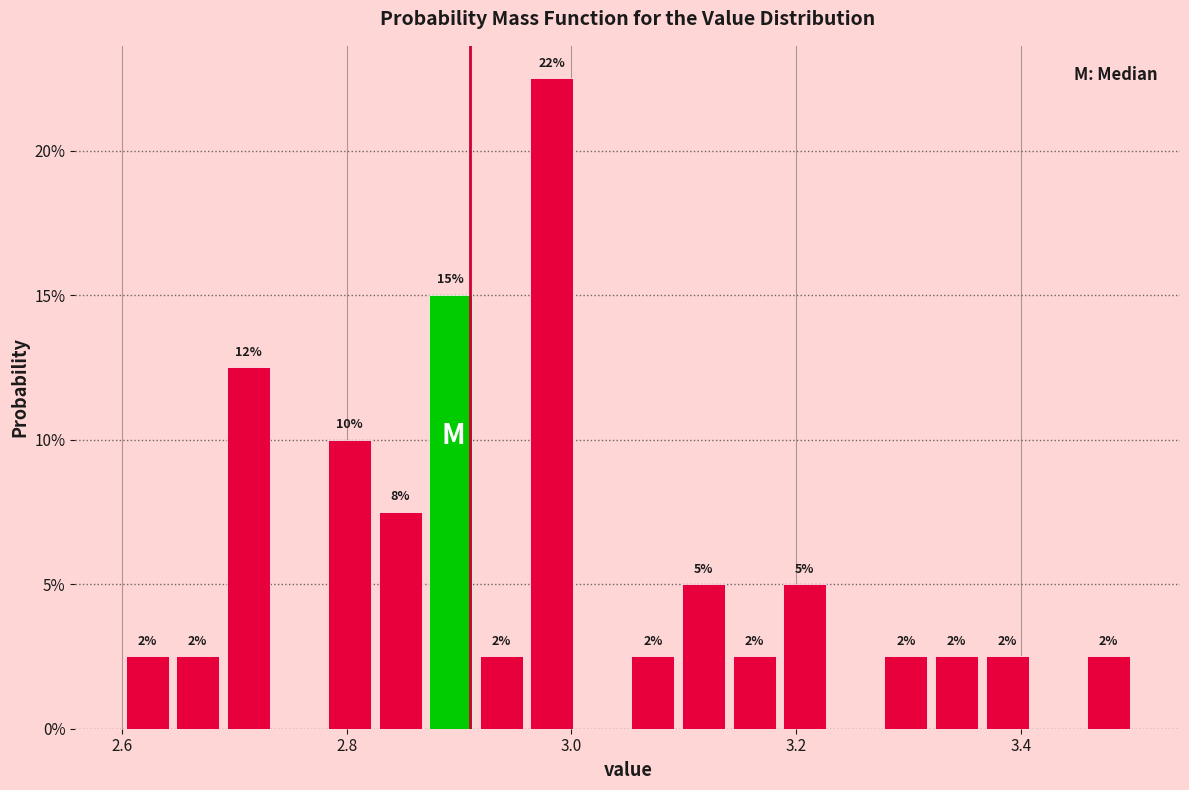

Around what value on the x-axis is the tallest bar? Give the approximate position of its centre, as read against the axis.

2.98